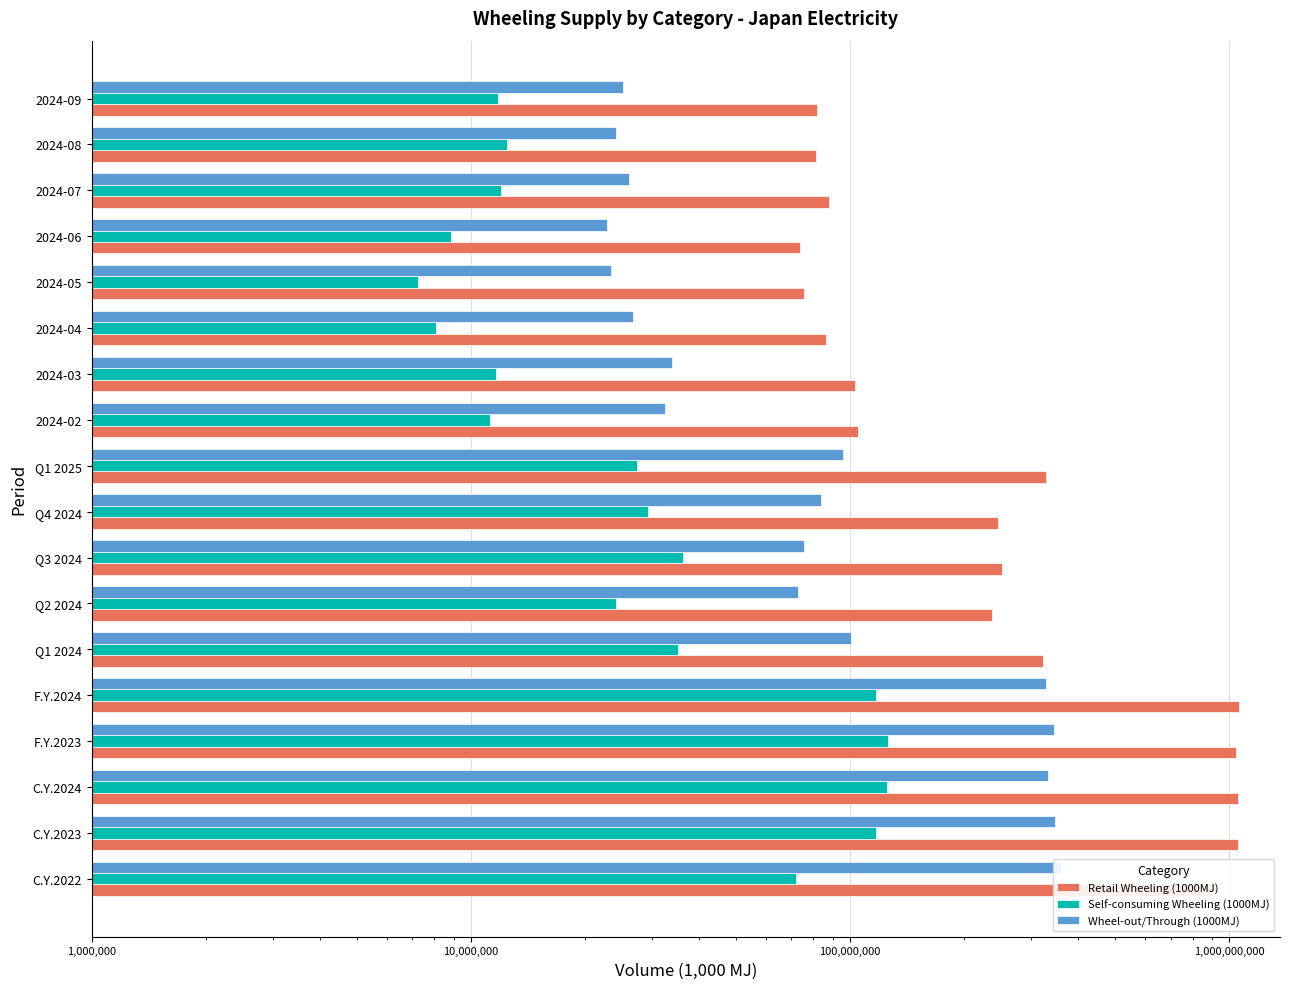

Reading right to left, transcribe all the data shown in this chart.

Retail Wheeling (1000MJ): 81883963	81473850	88034623	73949857	75602855	86571528	103344549	104973887	327864374	245105215	251392436	236124240	322256374	1060486265	1042917391	1054878265	1054300037	898829950
Self-consuming Wheeling (1000MJ): 11787720	12465501	11994247	8843907	7233808	8072808	11649445	11253901	27494485	29266525	36247468	24150523	35143802	117159001	125911244	124808318	117299553	71964541
Wheel-out/Through (1000MJ): 25169448	24142901	26191509	22840167	23404516	26712106	33942248	32410603	95782552	84042626	75503858	72956789	100608173	328285825	345420546	333111446	346056272	359195152